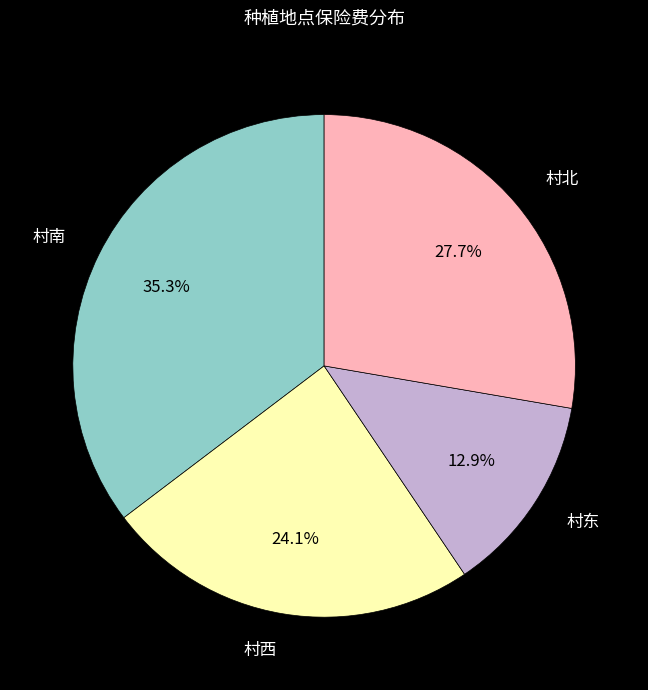

Is there any slice that represents more than half of the pie?

No